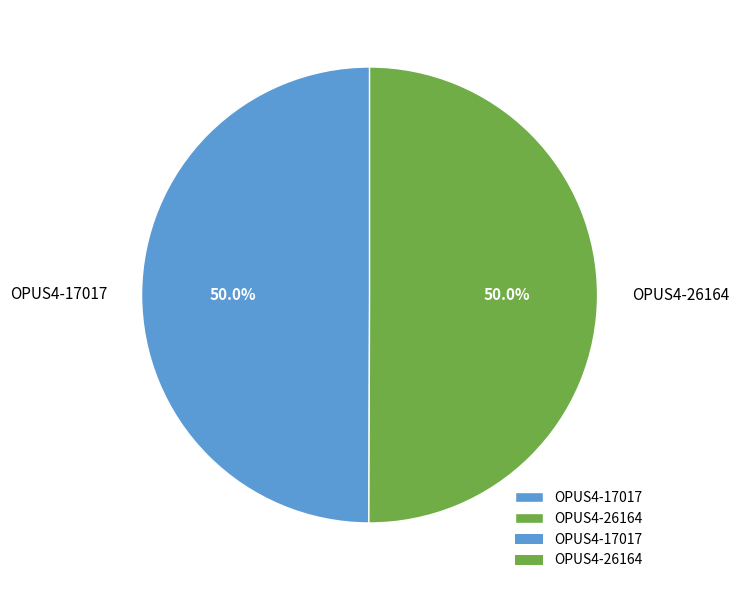

Is the sum of OPUS4-17017 and OPUS4-26164 greater than half?

Yes